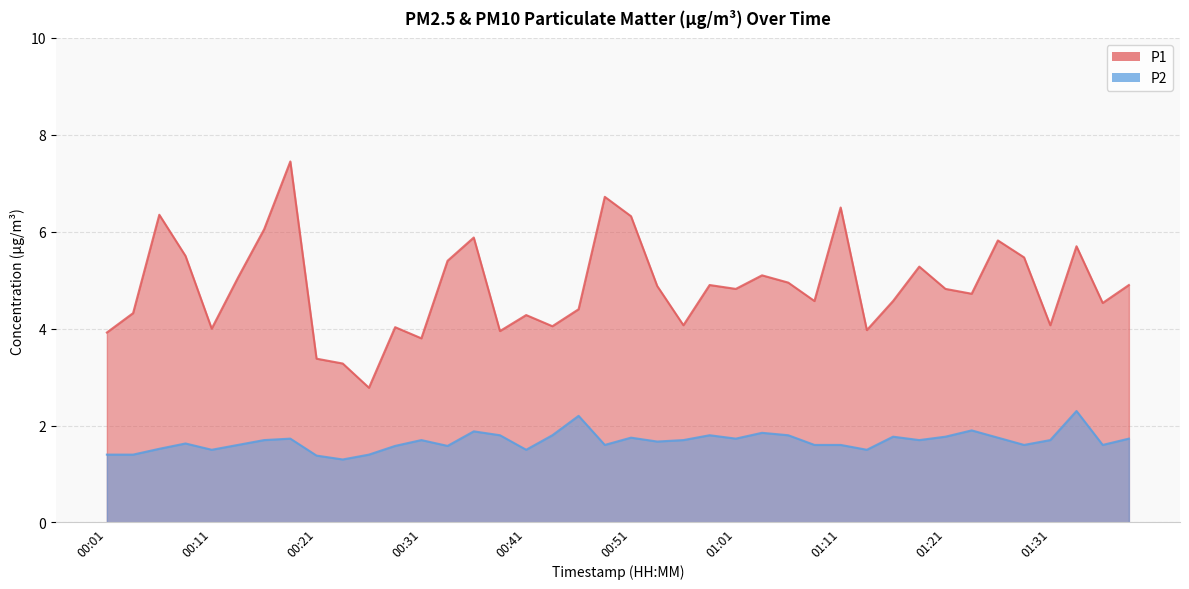

What is the smallest value displayed?

1.3